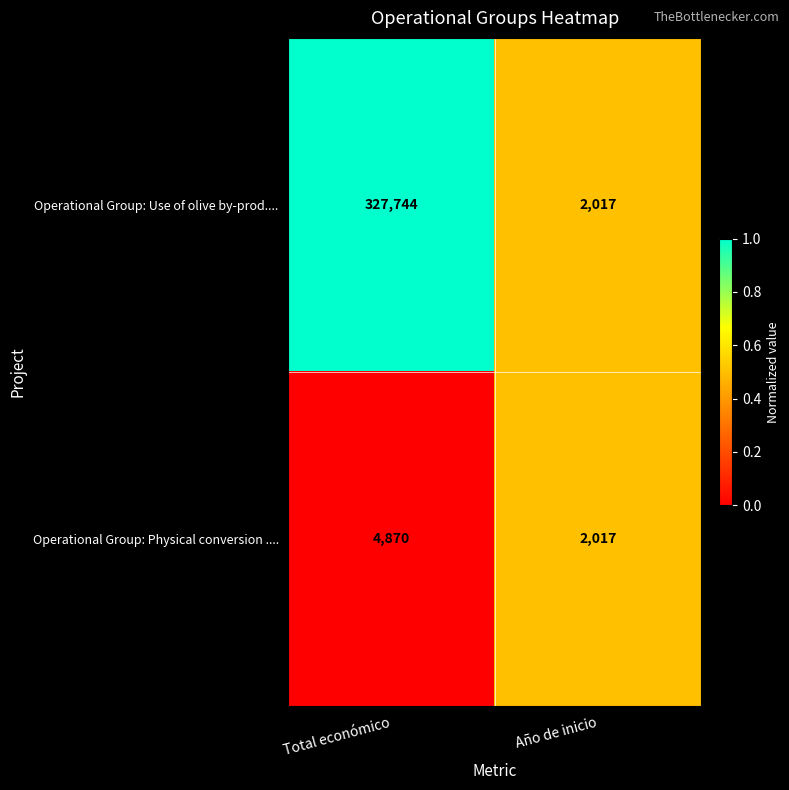

Which category has the highest value in the Operational Group: Use of olive by-prod.... series?

Total económico